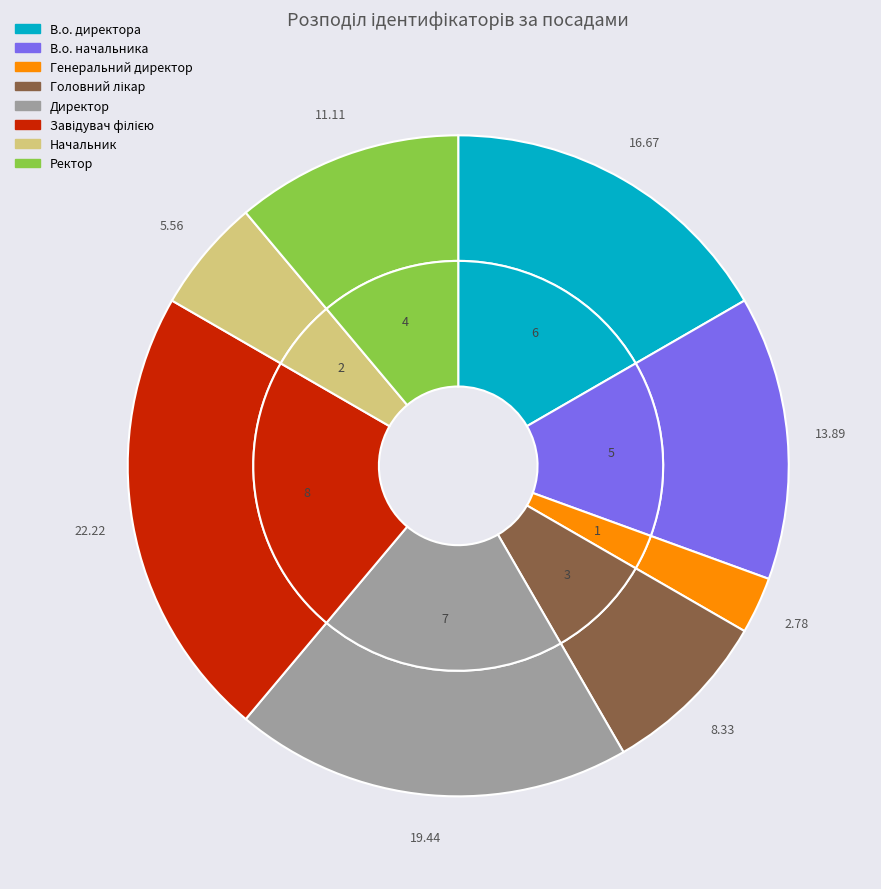

Count the number of slices in the pie.

8